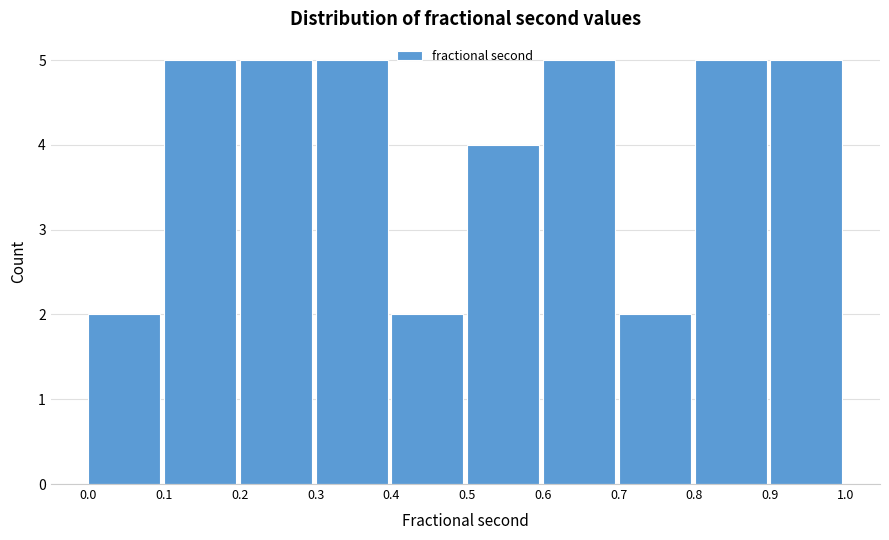

Reading left to right, transcribe this chart: for each bar, give the range it covers on the x-axis and its height. The values are not printed on the chart, so give them approximately, as read against the axis.

0.0 to 0.1: 2
0.1 to 0.2: 5
0.2 to 0.3: 5
0.3 to 0.4: 5
0.4 to 0.5: 2
0.5 to 0.6: 4
0.6 to 0.7: 5
0.7 to 0.8: 2
0.8 to 0.9: 5
0.9 to 1.0: 5